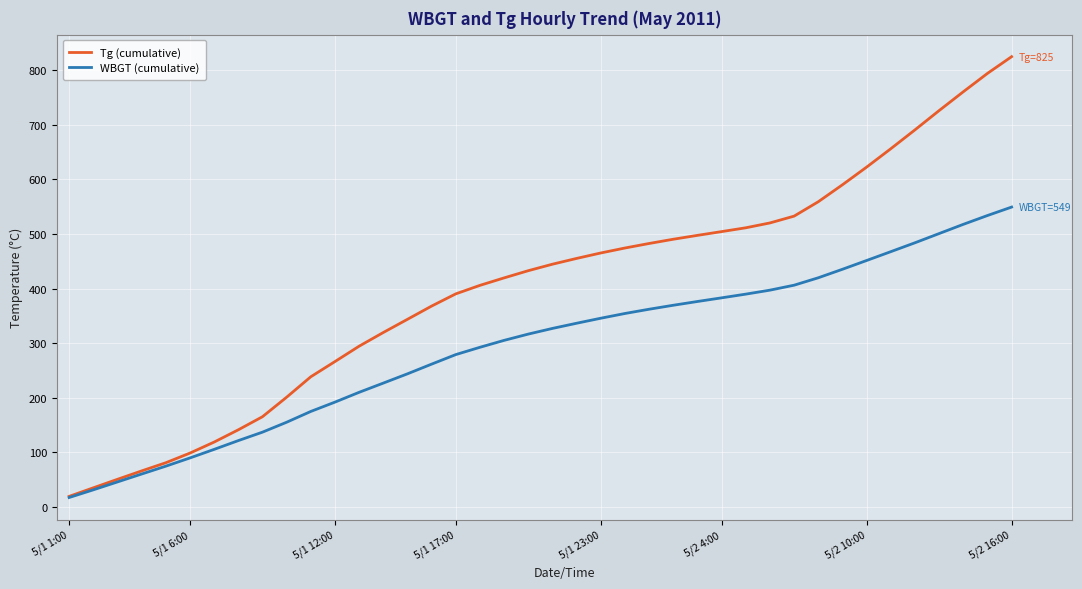

List the series in order of their peak value, highest first.

Tg (cumulative), WBGT (cumulative)